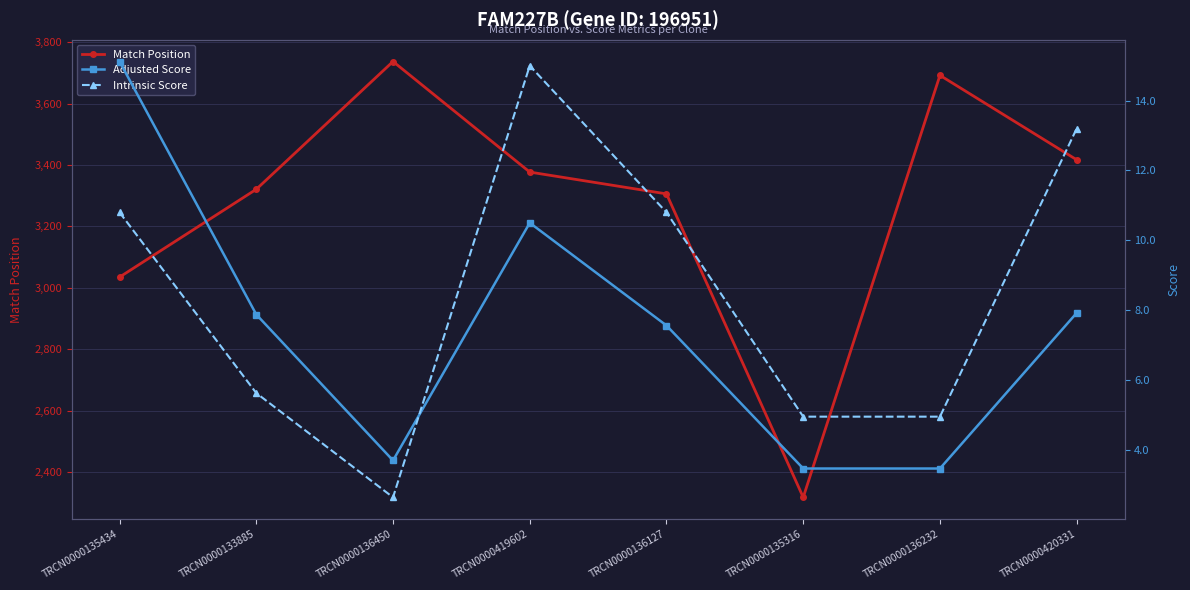

Reading right to left, list all the values displayed in this chart.

Match Position: TRCN0000420331=3417.0	TRCN0000136232=3692.0	TRCN0000135316=2318.0	TRCN0000136127=3306.0	TRCN0000419602=3377.0	TRCN0000136450=3737.0	TRCN0000133885=3321.0	TRCN0000135434=3035.0
Adjusted Score: TRCN0000420331=7.9	TRCN0000136232=3.5	TRCN0000135316=3.5	TRCN0000136127=7.6	TRCN0000419602=10.5	TRCN0000136450=3.7	TRCN0000133885=7.9	TRCN0000135434=15.1
Intrinsic Score: TRCN0000420331=13.2	TRCN0000136232=5.0	TRCN0000135316=5.0	TRCN0000136127=10.8	TRCN0000419602=15.0	TRCN0000136450=2.6	TRCN0000133885=5.6	TRCN0000135434=10.8